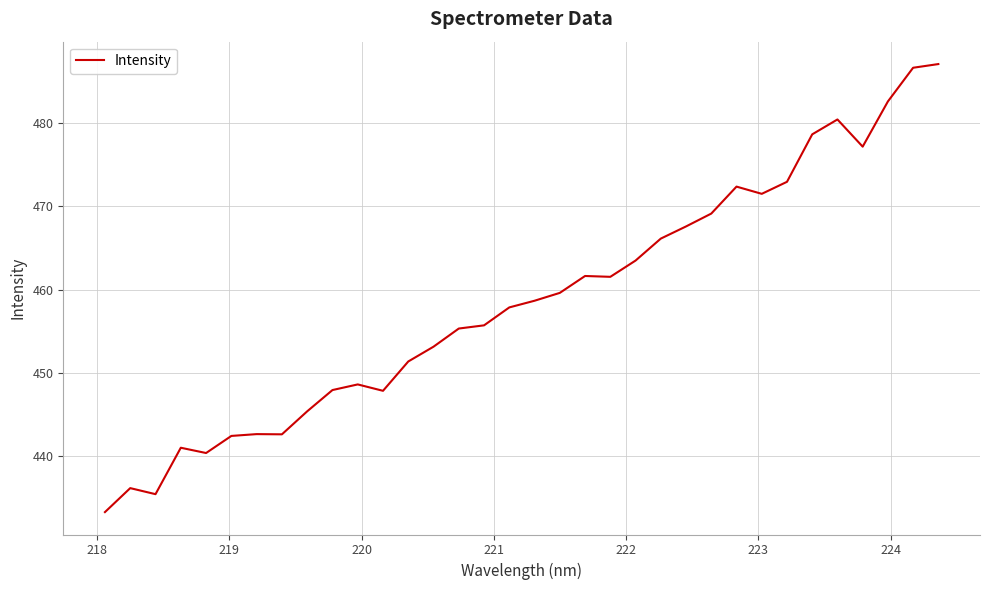

What is the maximum value shown in the chart?

487.0